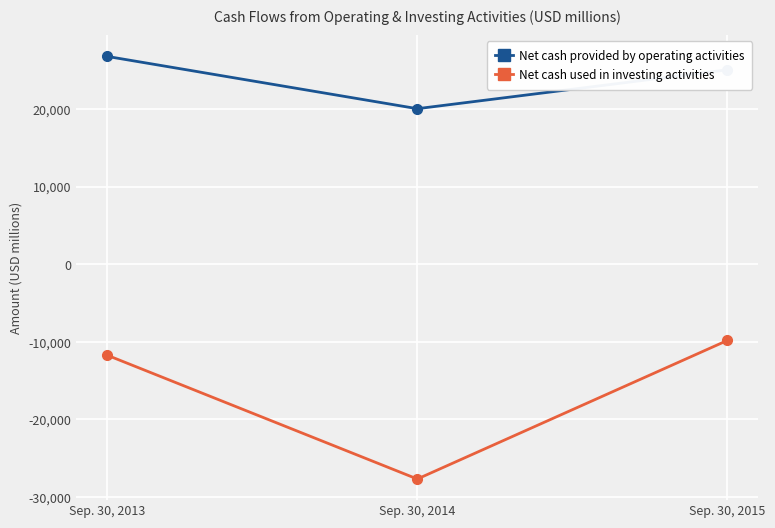

Reading left to right, transcribe all the data shown in this chart.

Net cash provided by operating activities: 26770	20038	25046
Net cash used in investing activities: -11729	-27675	-9823